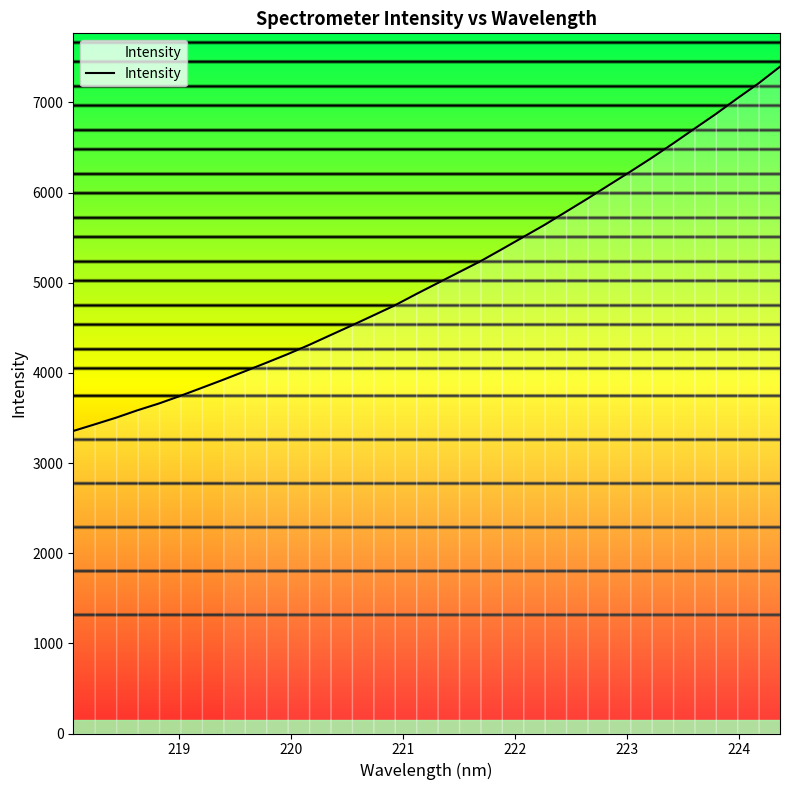

What is the difference between the maximum and minimum values?

4041.1